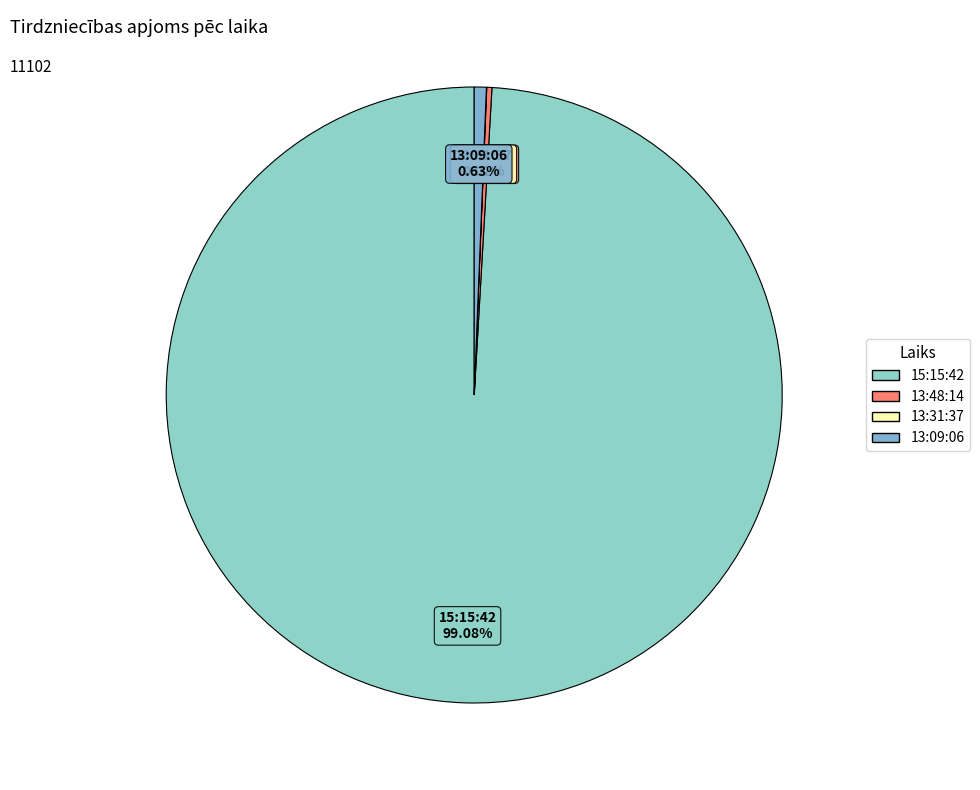

Which slice is the largest?

15:15:42